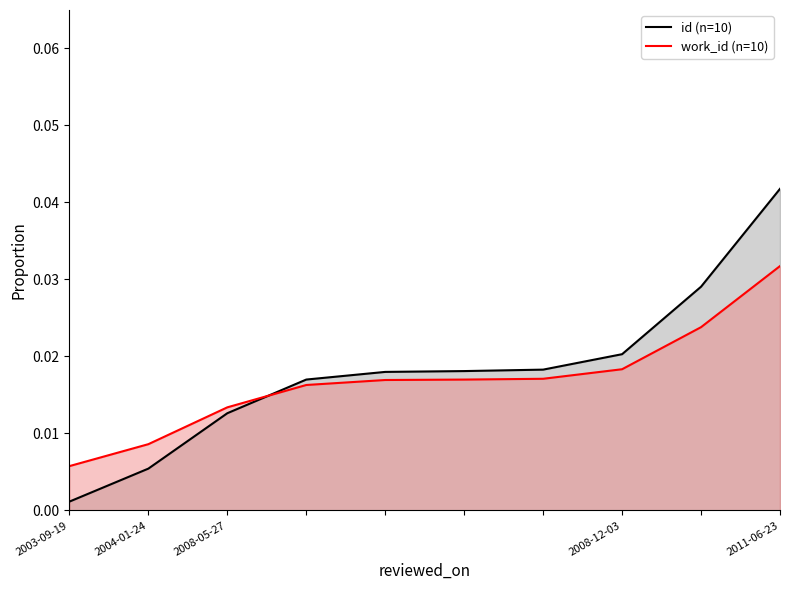

At which label is id (n=10) closest to 0?

2003-09-19